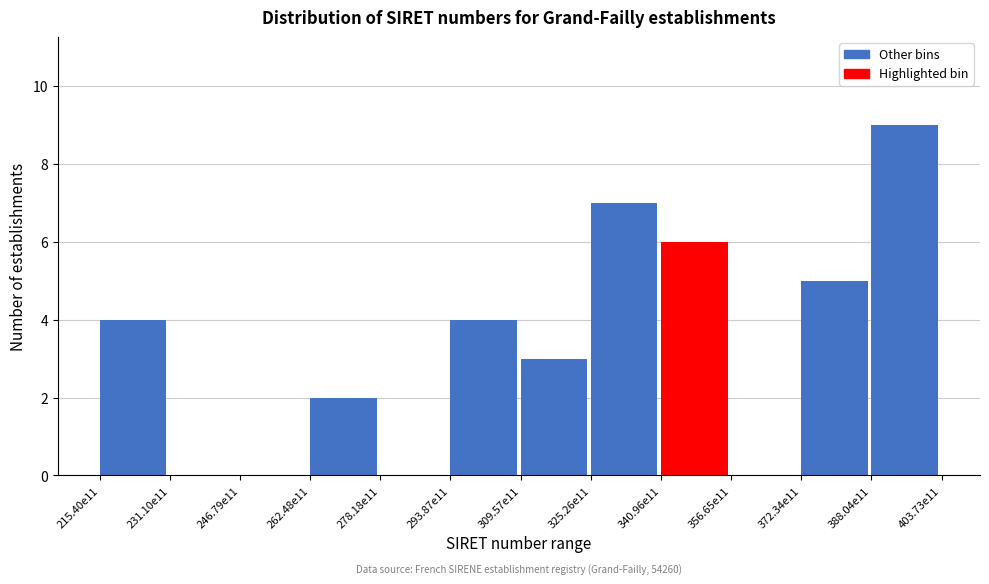

Reading left to right, transcribe all the data shown in this chart.

215.40e11=4	231.10e11=0	246.79e11=0	262.48e11=2	278.18e11=0	293.87e11=4	309.57e11=3	325.26e11=7	340.96e11=6	356.65e11=0	372.34e11=5	388.04e11=9